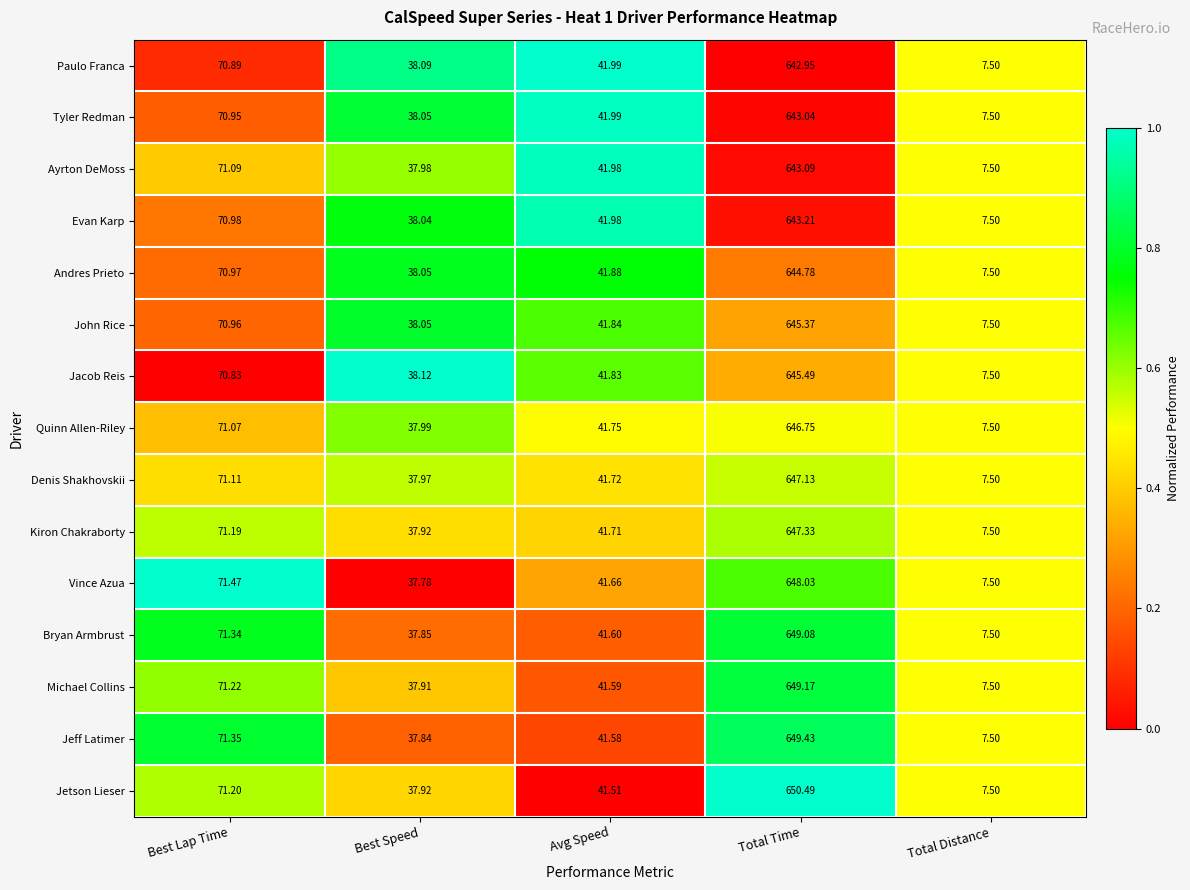

Which category has the highest value in the Jetson Lieser series?

Total Time